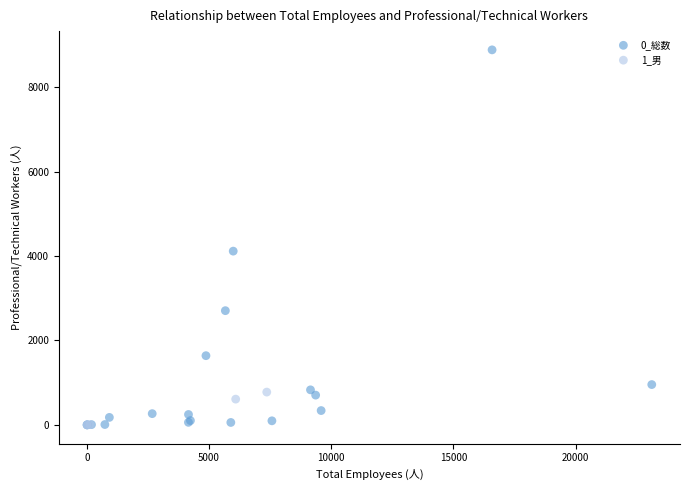

Which series has the widest spread of Y values?

0_総数